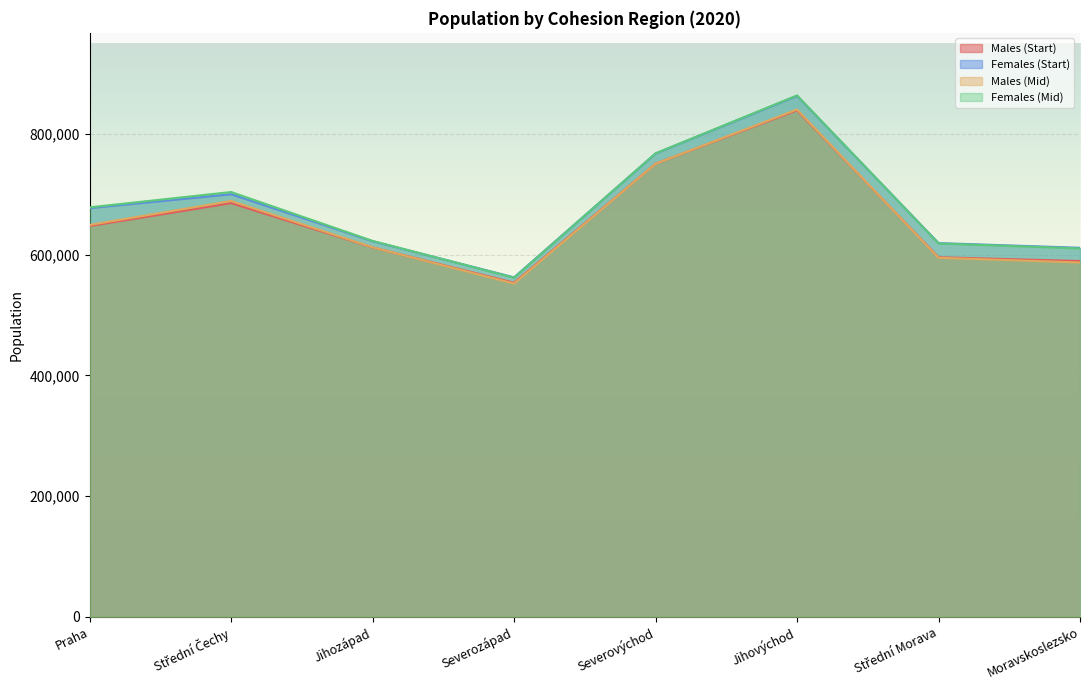

Where is the first local maximum for Males (Start)?

Střední Čechy